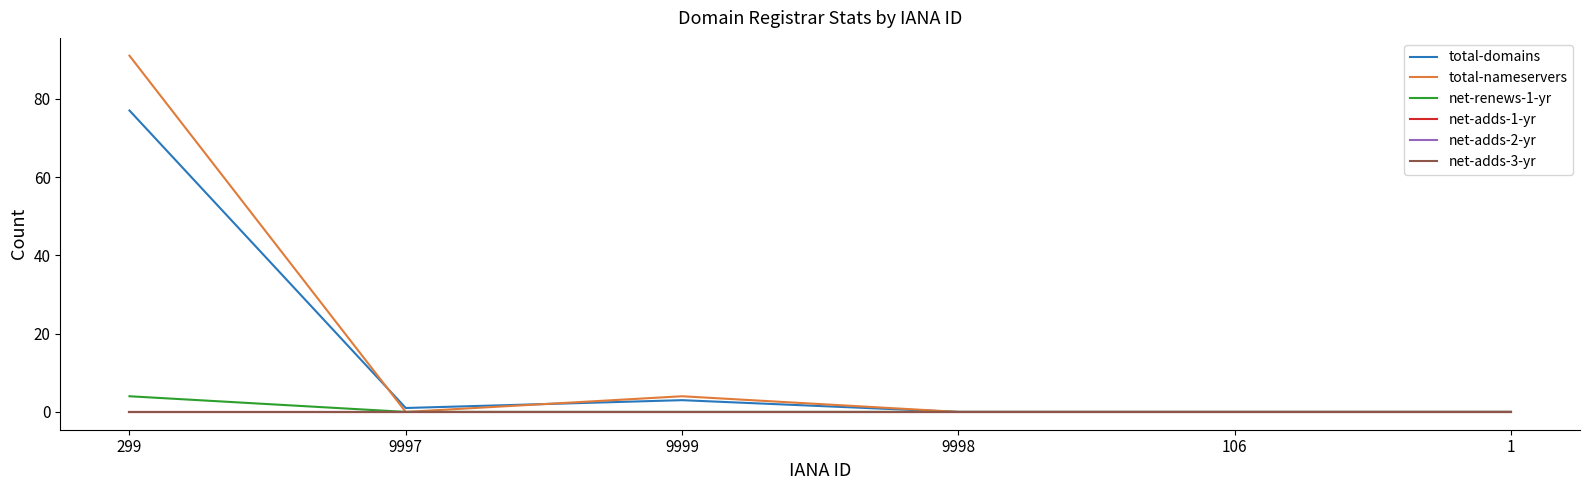

Does the chart display data point markers on the line(s)?

No